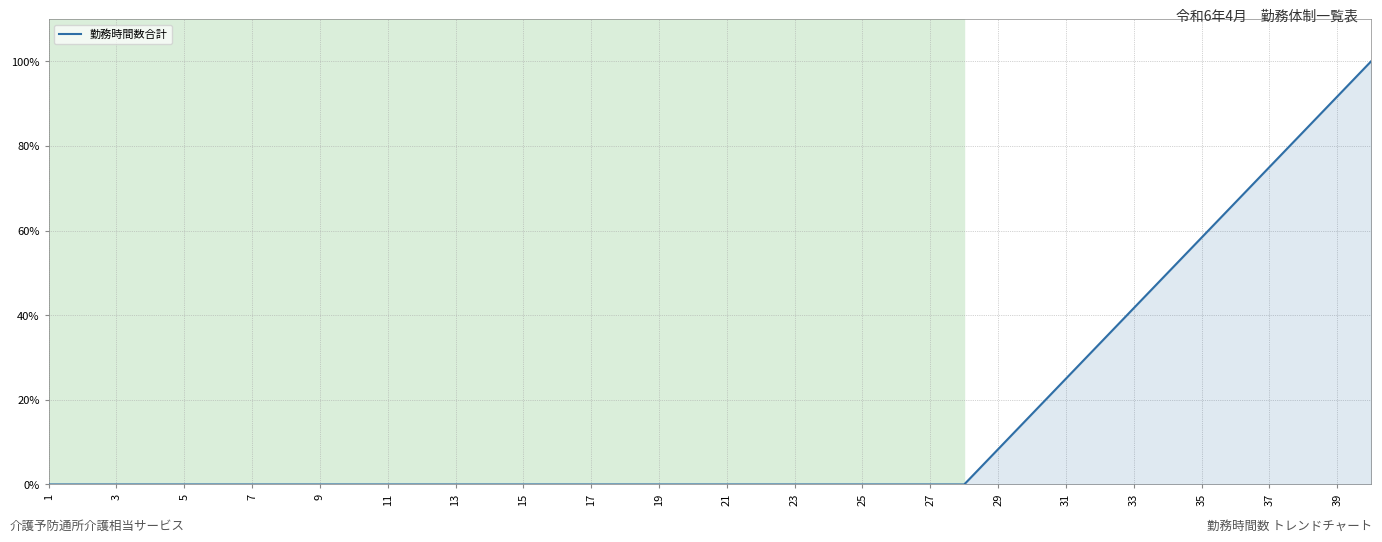

What is the difference between the maximum and minimum values?

100.0